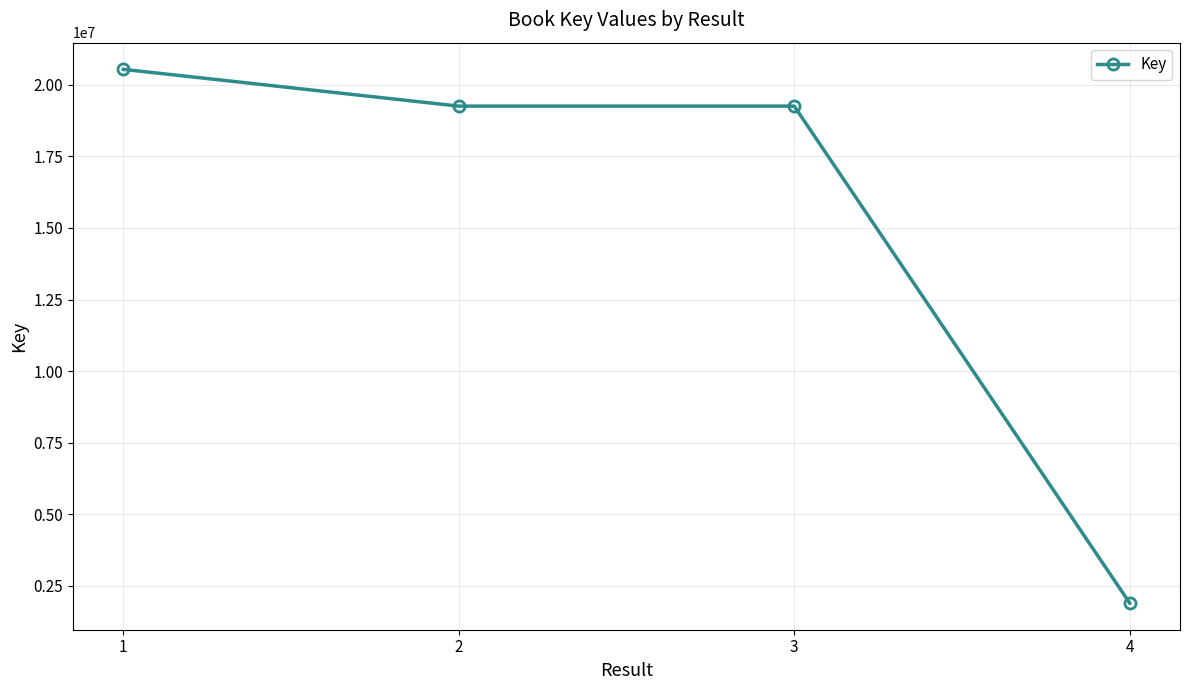

What is the change in value from 1 to 2?

-1284468